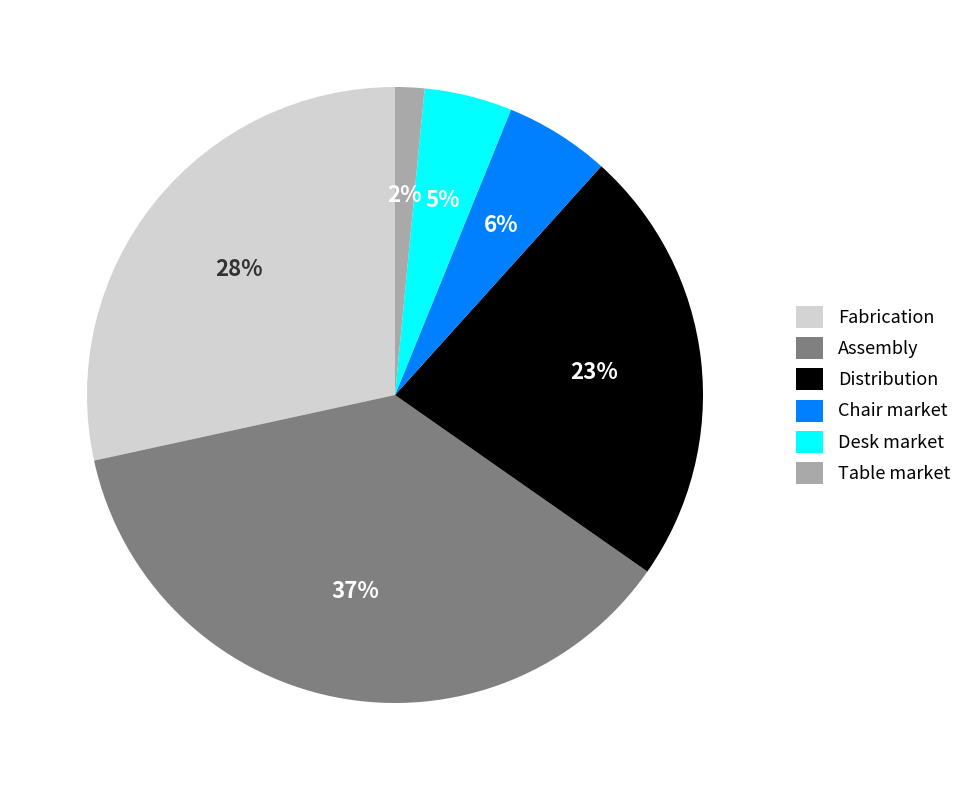

How many segments does this pie chart have?

6